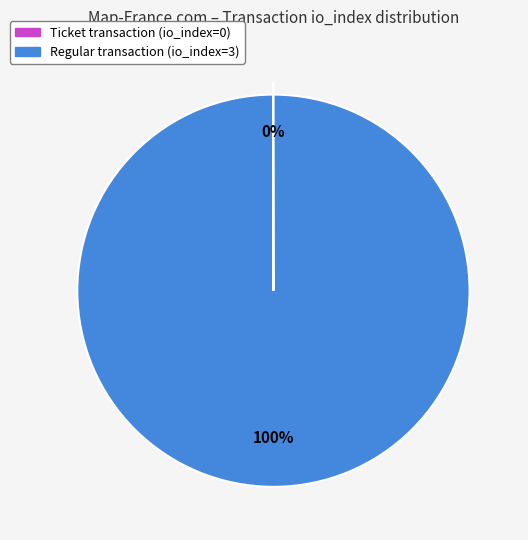

Is there a majority slice in this chart?

Yes